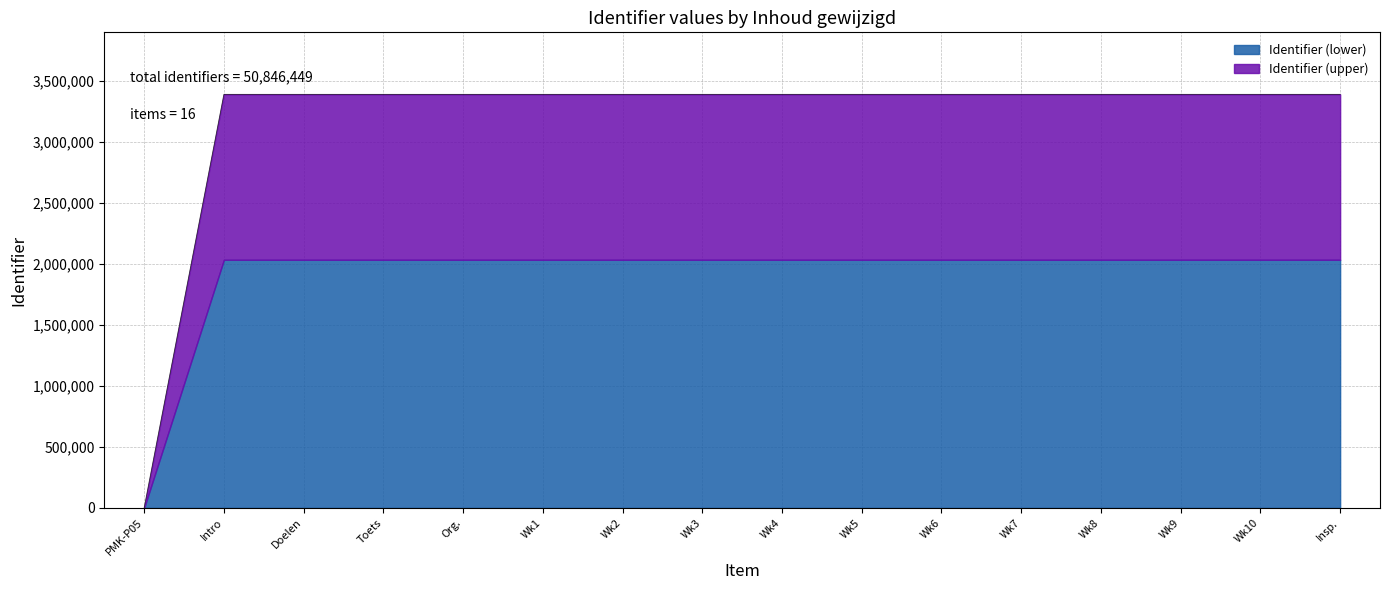

What is the highest value of the Identifier (lower) series?

2033866.2